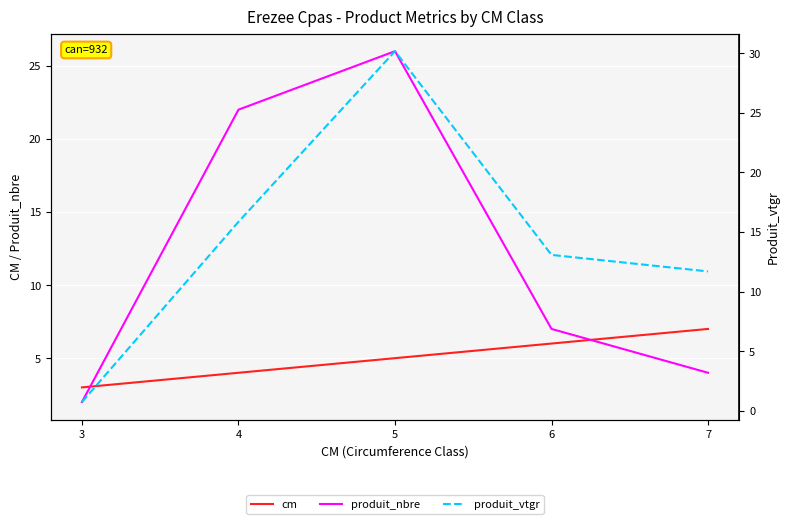

What is the highest value of the produit_nbre series?

26.0